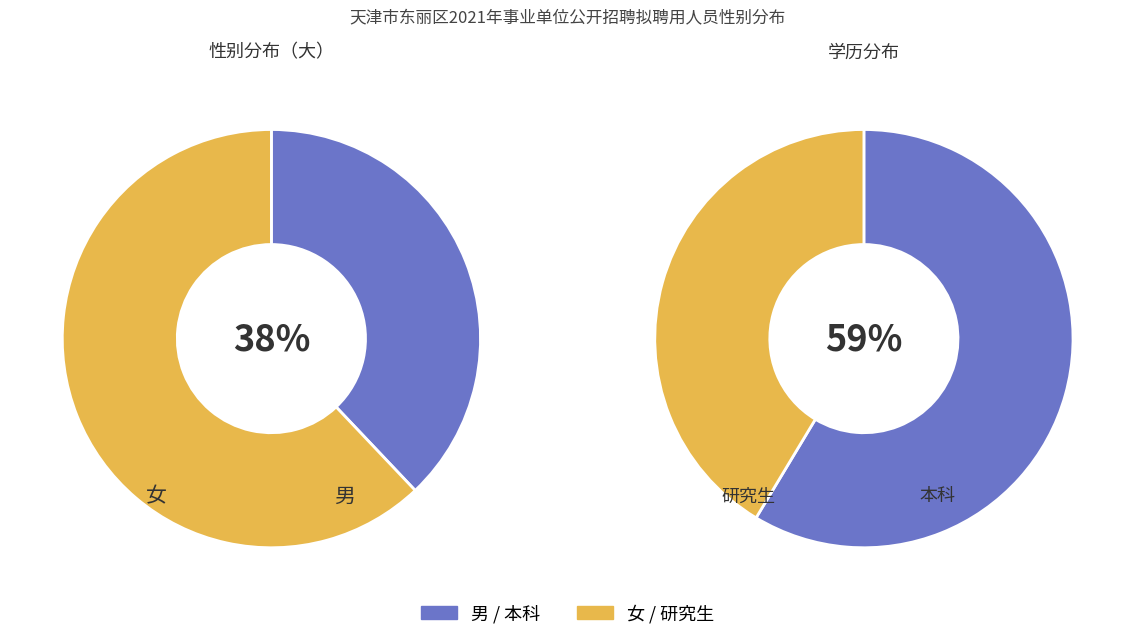

To the nearest percent, what is the combined percentage of 男 and 女?

100%